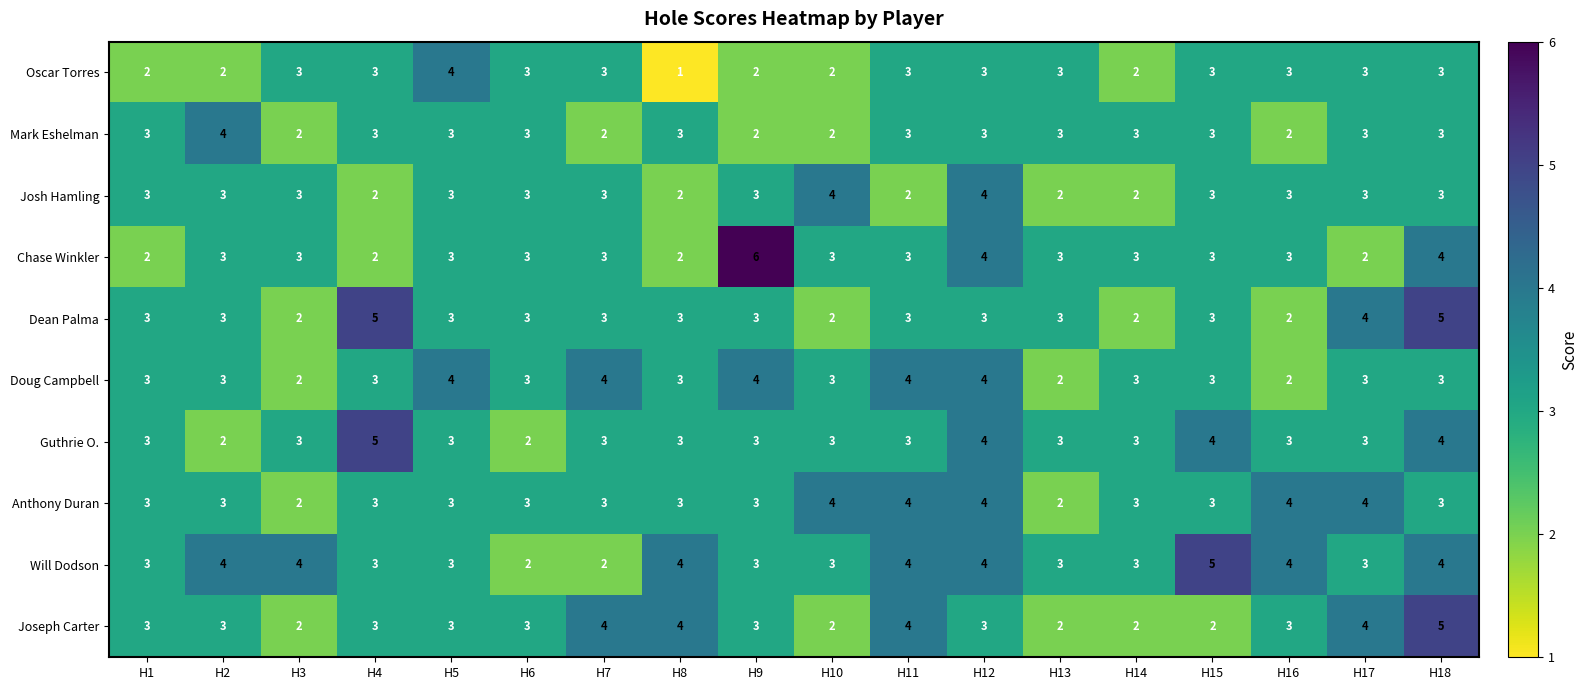

Which series has the largest range (max minus min)?

Chase Winkler